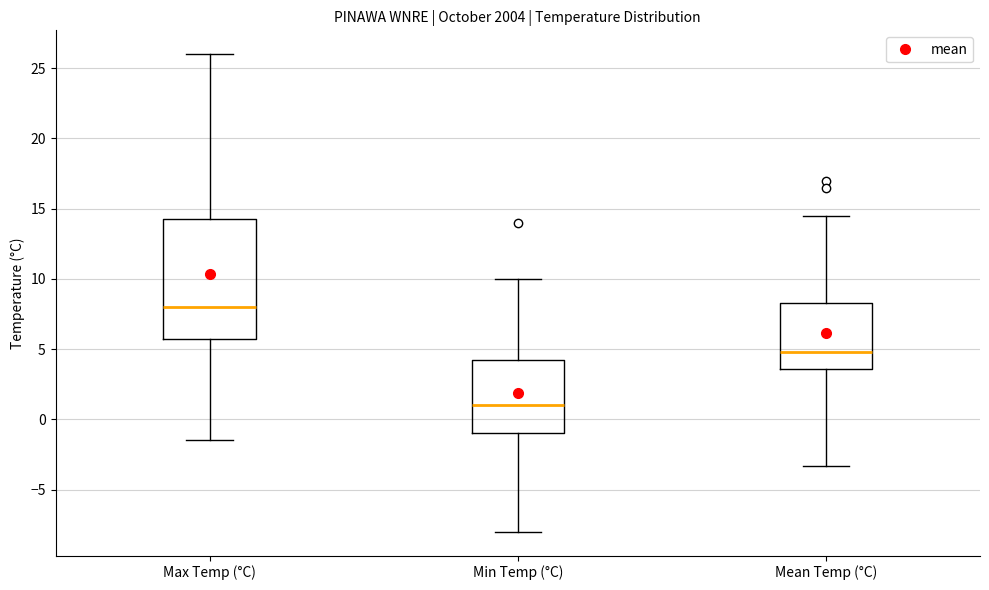

Where is the upper edge of the box for Mean Temp (°C) on the y-axis? The values are not printed on the chart, so give them approximately, as read against the axis.

8.5